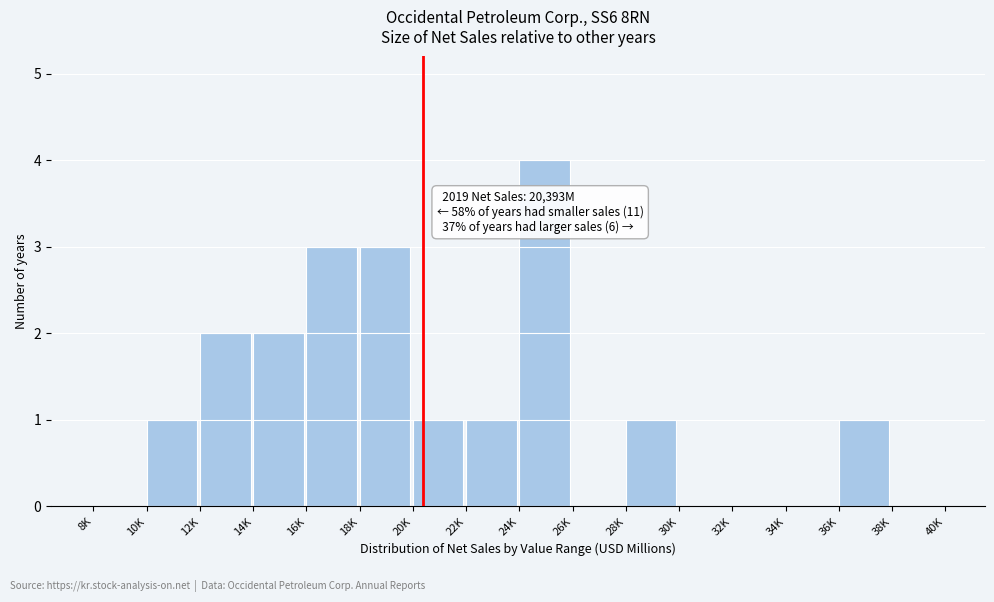

Reading right to left, list all the values displayed in this chart.

38K=0	36K=1	34K=0	32K=0	30K=0	28K=1	26K=0	24K=4	22K=1	20K=1	18K=3	16K=3	14K=2	12K=2	10K=1	8K=0